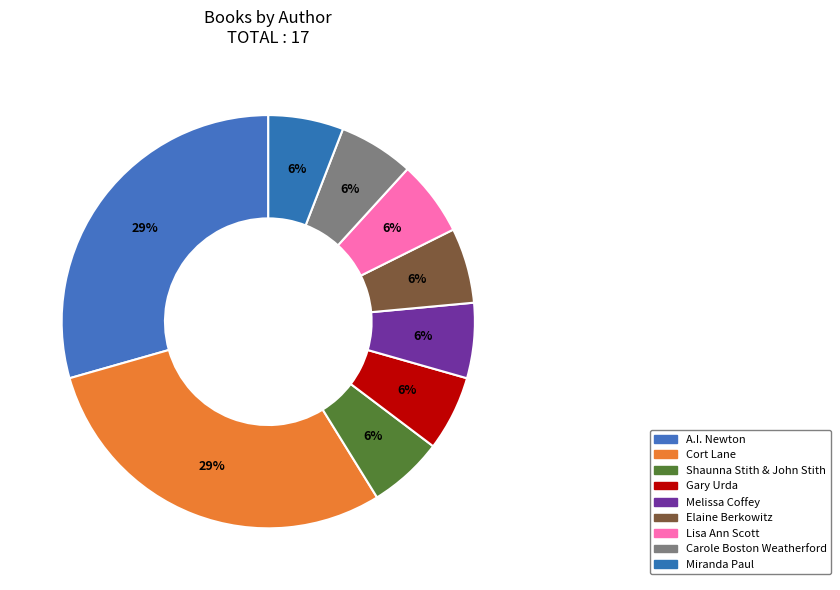

Count the number of slices in the pie.

9